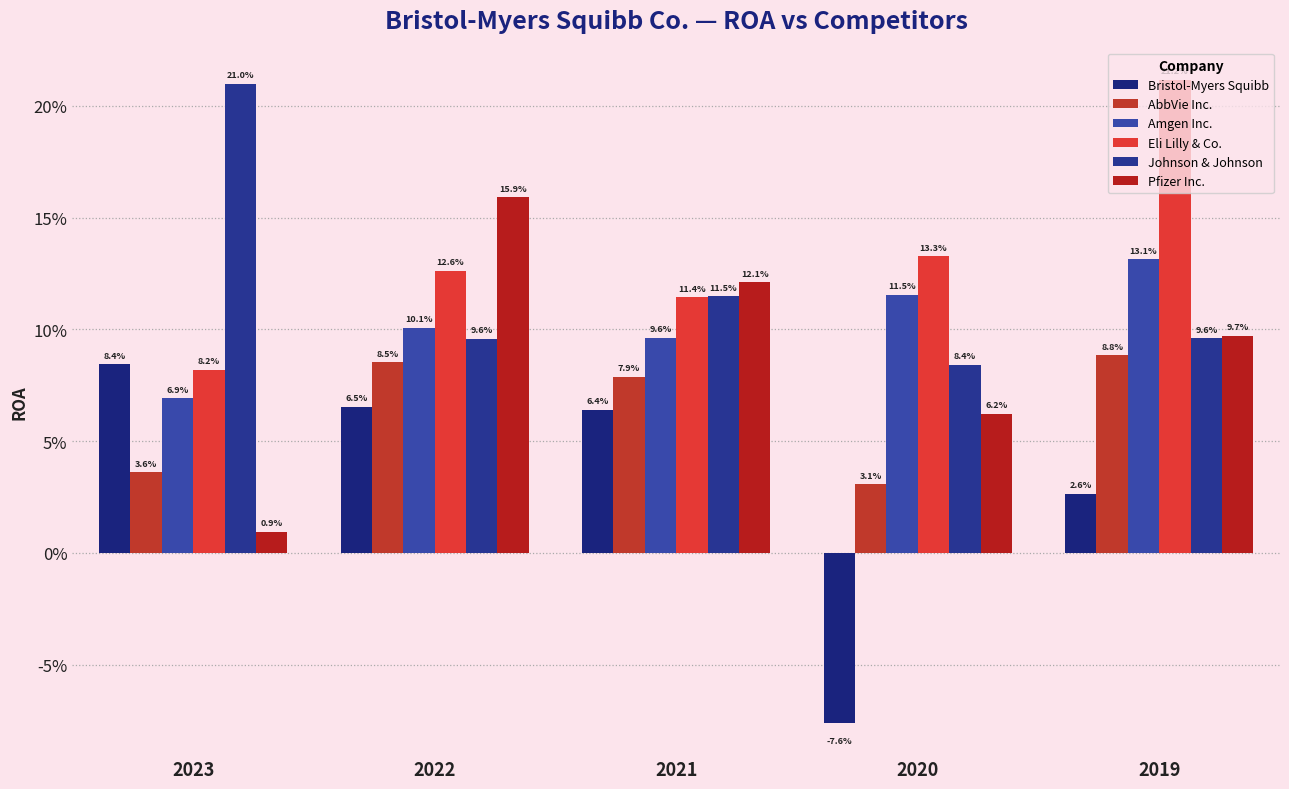

Are the bars grouped side by side (vs. stacked)?

Yes